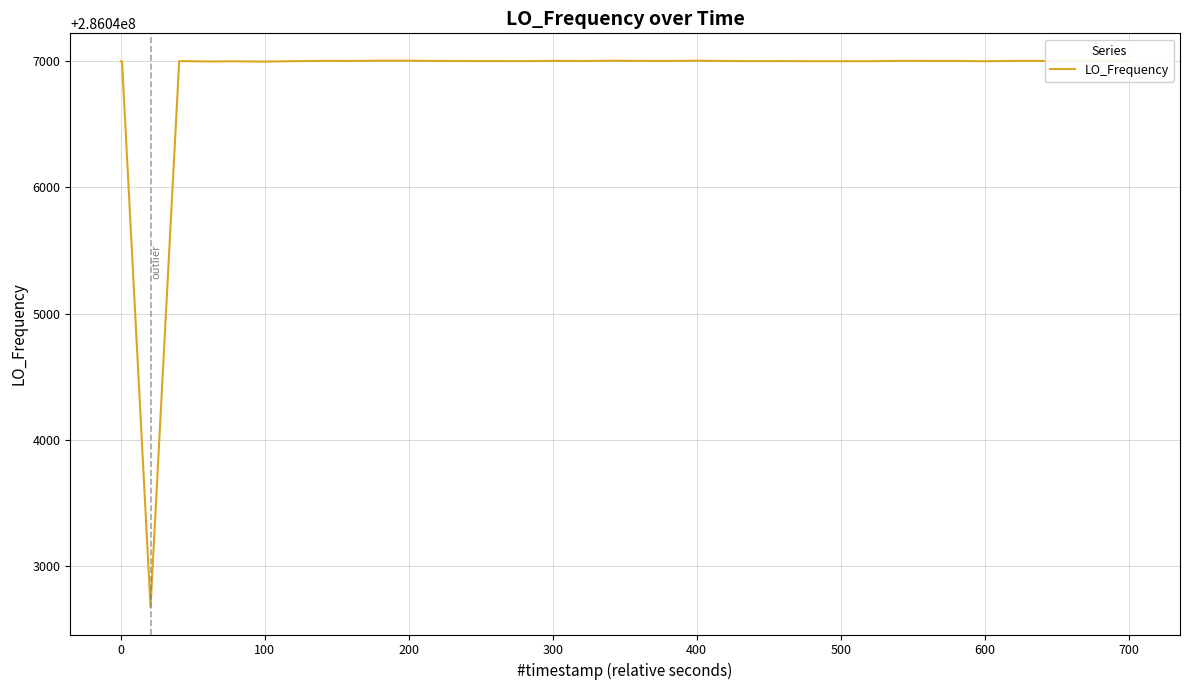

What is the minimum value shown in the chart?

286042673.8